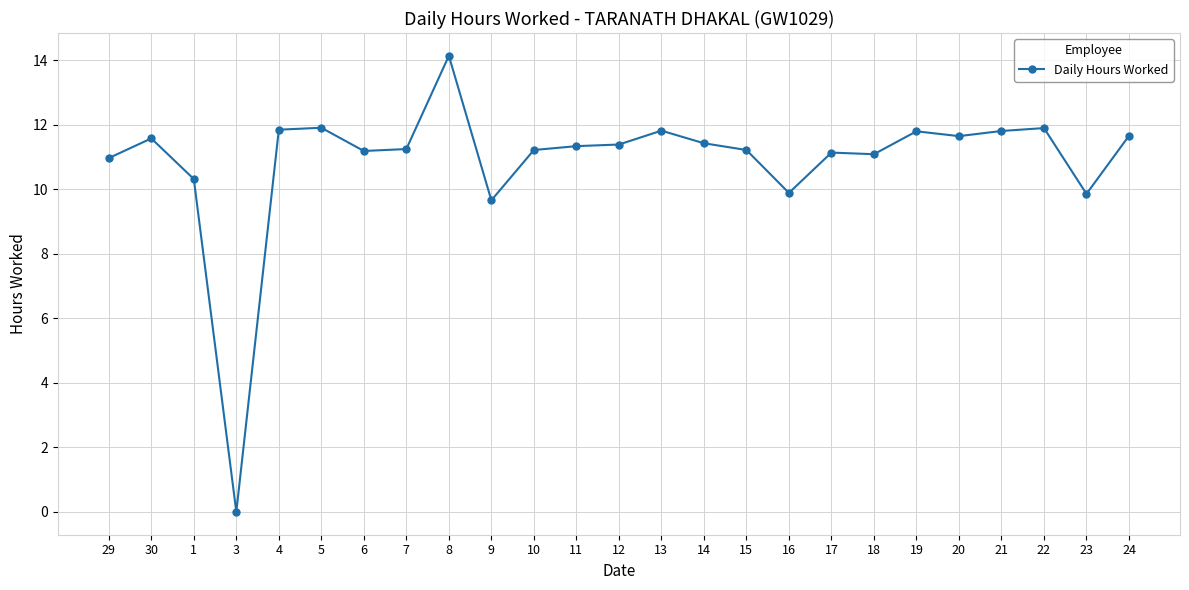

What is the label of the 10th point from the right?

15